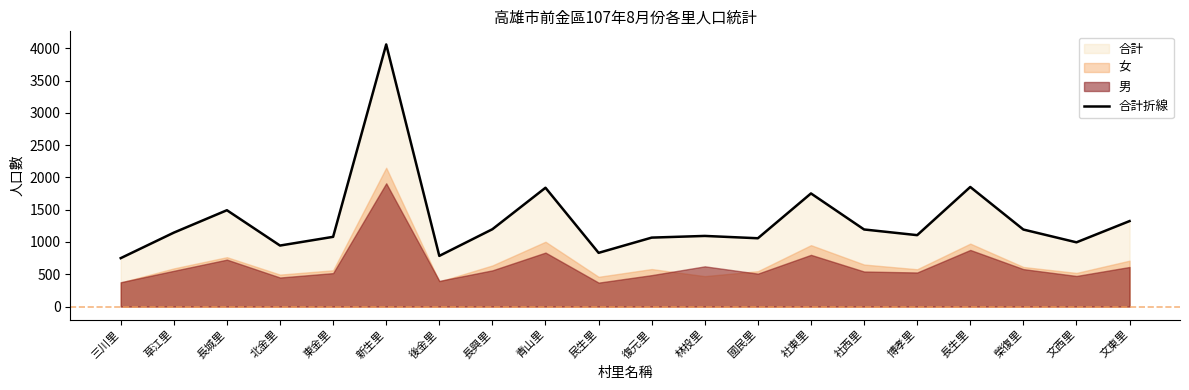

Which has a higher value, 文東里 or 林投里?

文東里